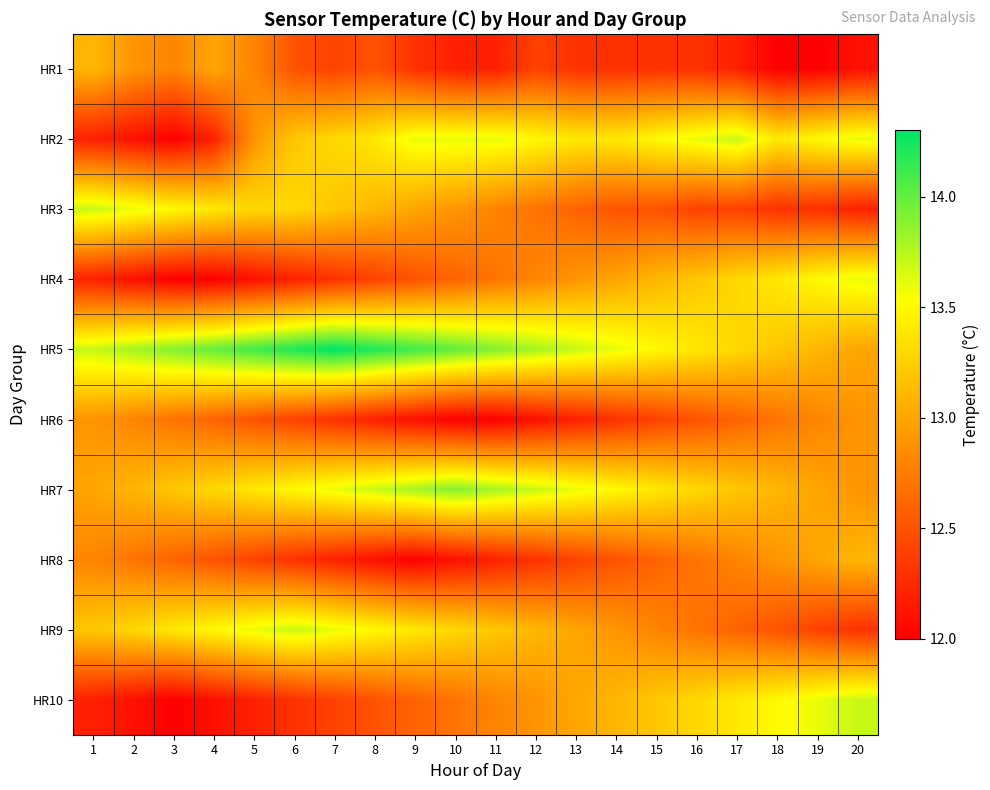

How many distinct data groups are displayed?

10